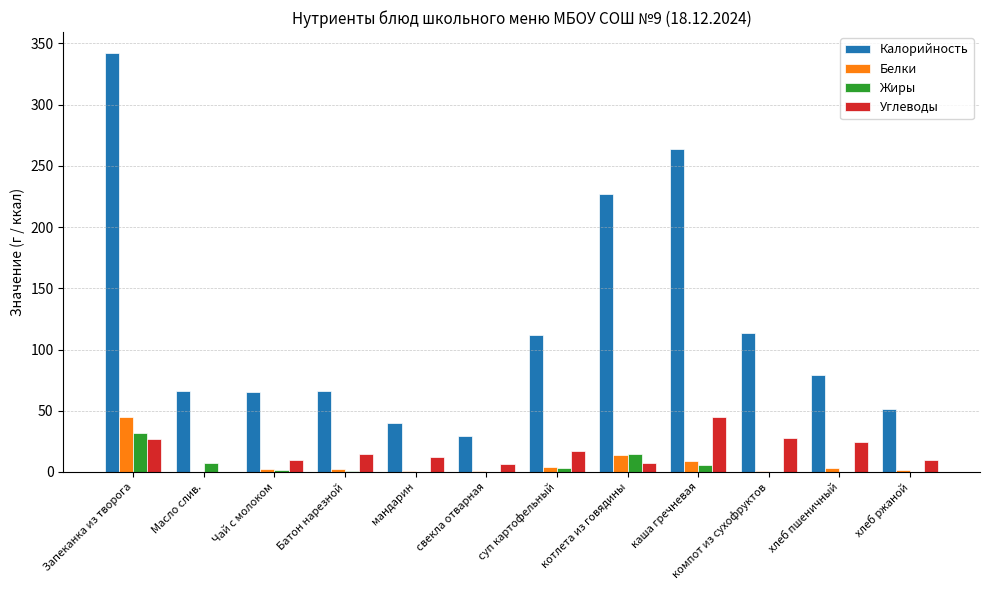

How many groups of bars are there?

12